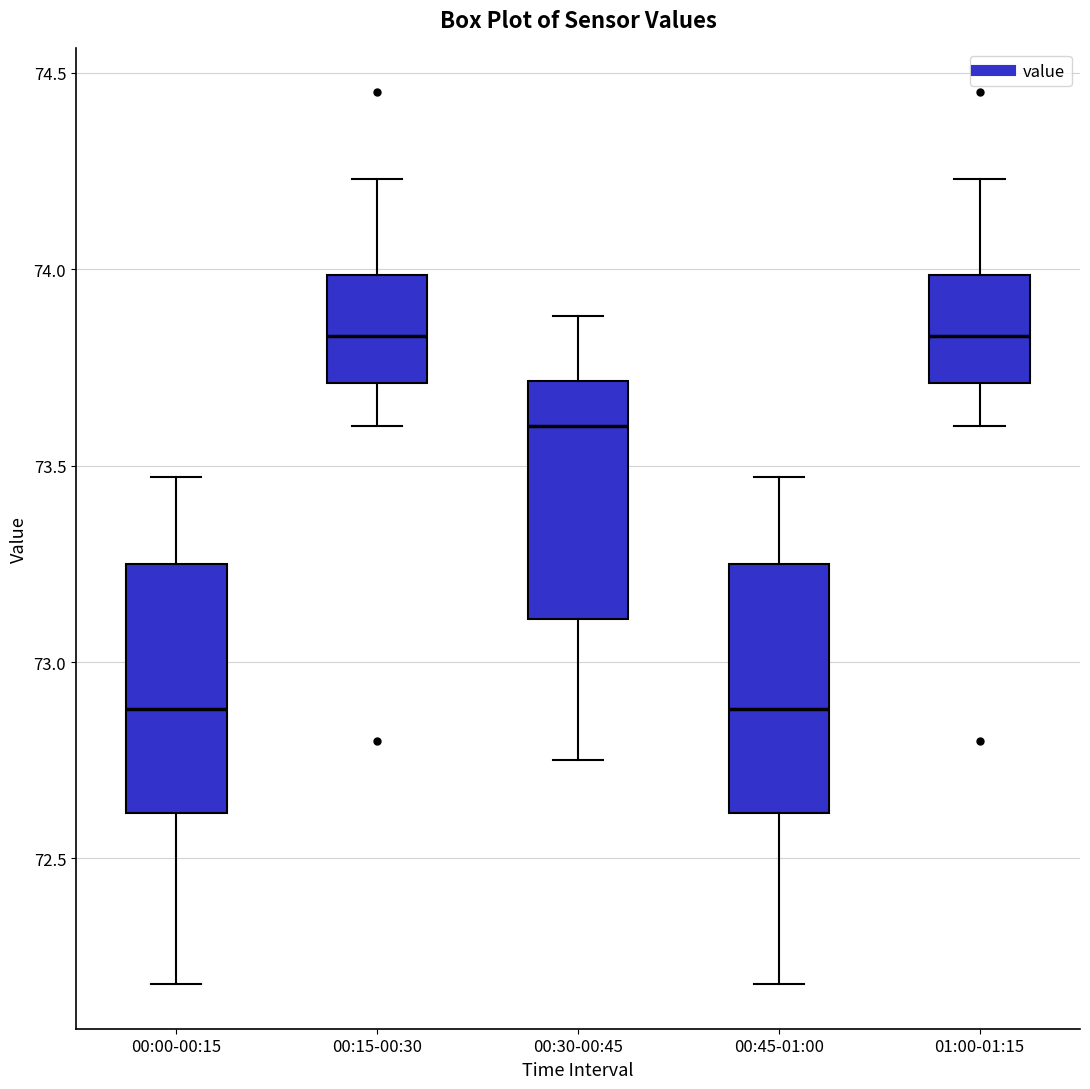

Reading left to right, read every box against the y-axis: the position of its median line, the range the box covers, and the ends of its whiskers. The values are not printed on the chart, so give them approximately, as read against the axis.

00:00-00:15: median 72.90, box 72.60 to 73.25, whiskers 72.20 to 73.45
00:15-00:30: median 73.85, box 73.70 to 74.00, whiskers 73.60 to 74.25
00:30-00:45: median 73.60, box 73.10 to 73.70, whiskers 72.75 to 73.90
00:45-01:00: median 72.90, box 72.60 to 73.25, whiskers 72.20 to 73.45
01:00-01:15: median 73.85, box 73.70 to 74.00, whiskers 73.60 to 74.25